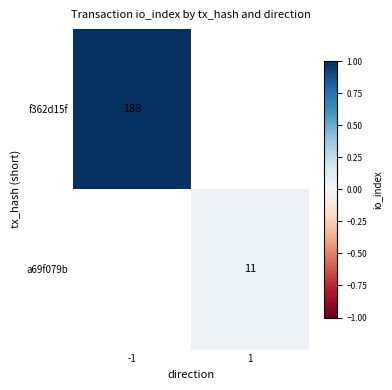

Count the number of categories in the chart.

2